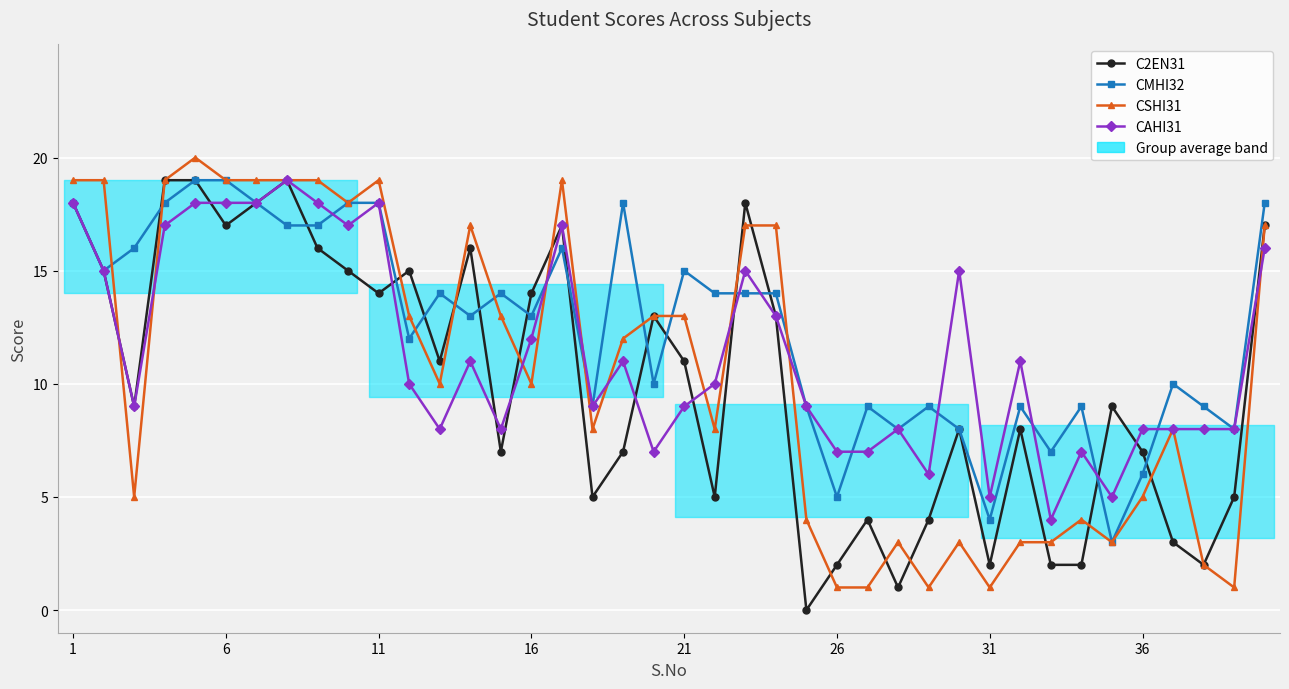

Is this an area chart (filled region under the line)?

No